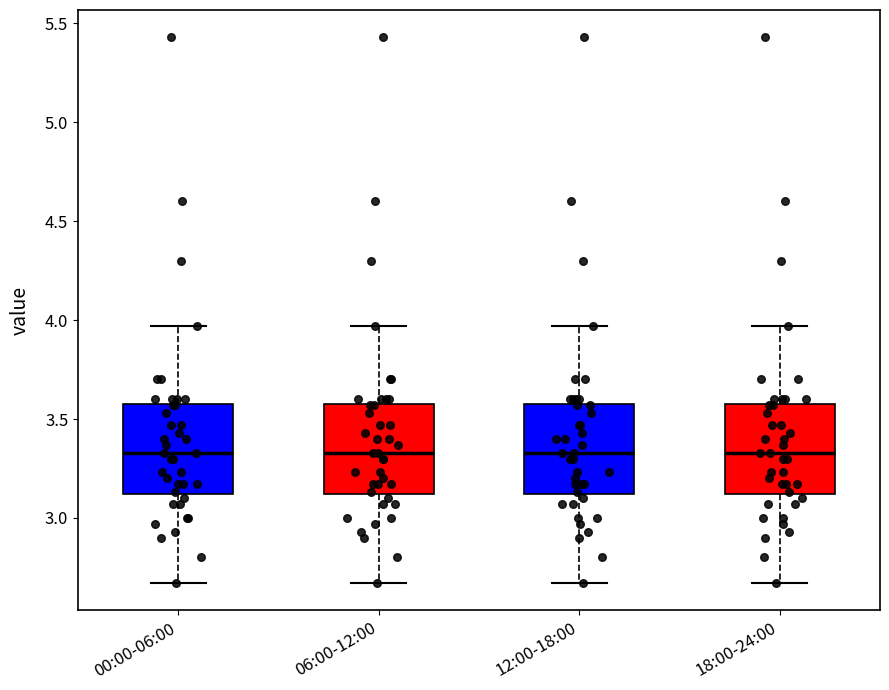

Reading left to right, read every box against the y-axis: the position of its median line, the range the box covers, and the ends of its whiskers. The values are not printed on the chart, so give them approximately, as read against the axis.

00:00-06:00: median 3.35, box 3.10 to 3.60, whiskers 2.65 to 3.95
06:00-12:00: median 3.35, box 3.10 to 3.60, whiskers 2.65 to 3.95
12:00-18:00: median 3.35, box 3.10 to 3.60, whiskers 2.65 to 3.95
18:00-24:00: median 3.35, box 3.10 to 3.60, whiskers 2.65 to 3.95